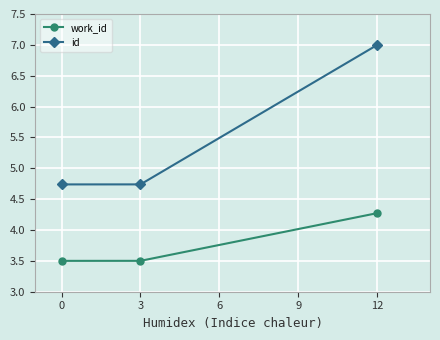

What is the sum of all work_id values?

11.3